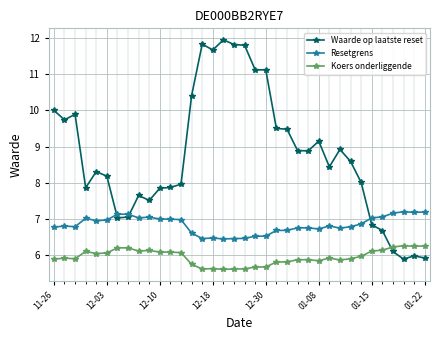

Rank the series by their average value, from lowest to highest.

Koers onderliggende, Resetgrens, Waarde op laatste reset